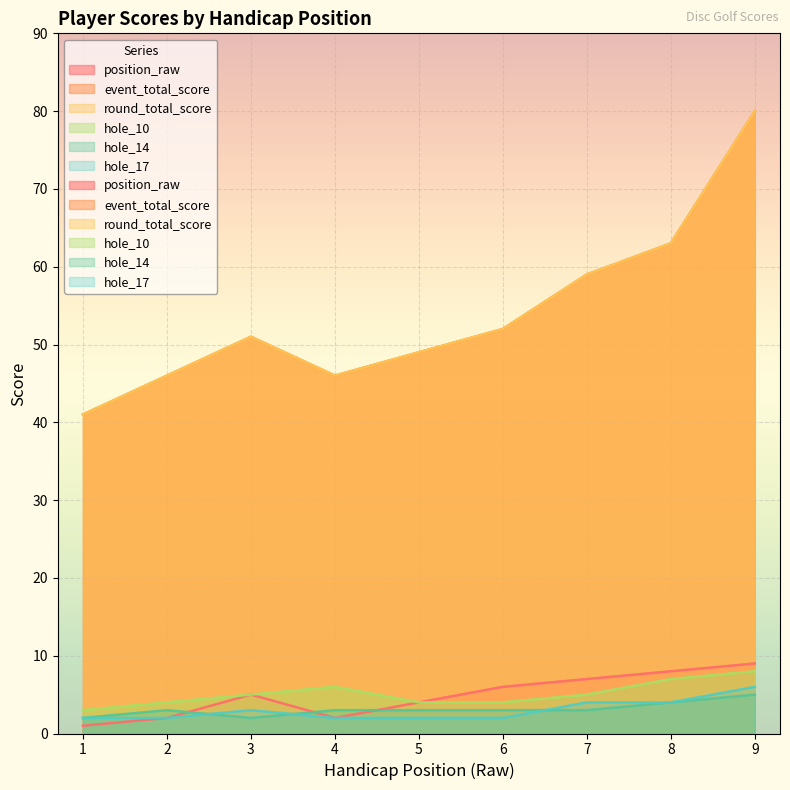

True or false: hole_14 and event_total_score cross at least once.

False